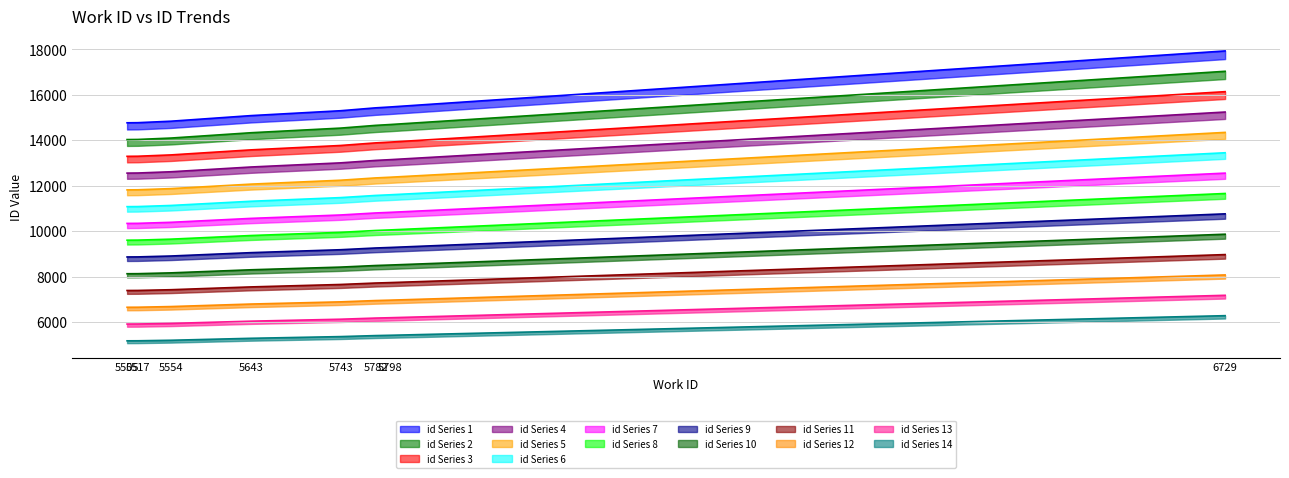

What is the sum of all work_id values?

111240.0